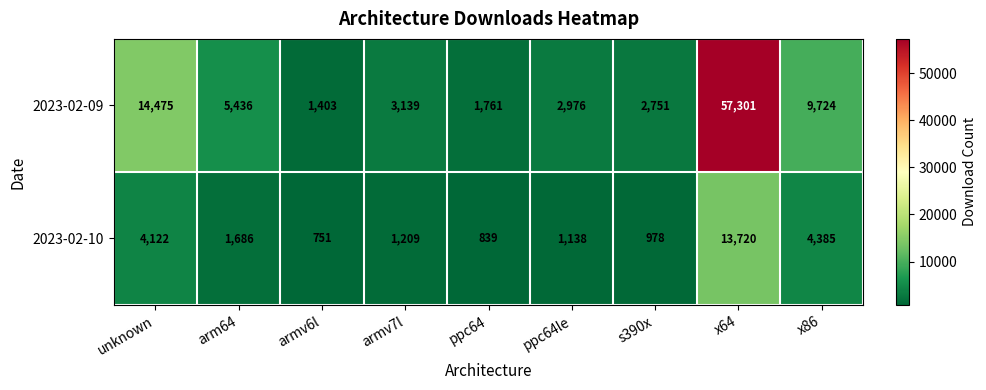

Where does the 2023-02-10 series first go above 1209?

unknown